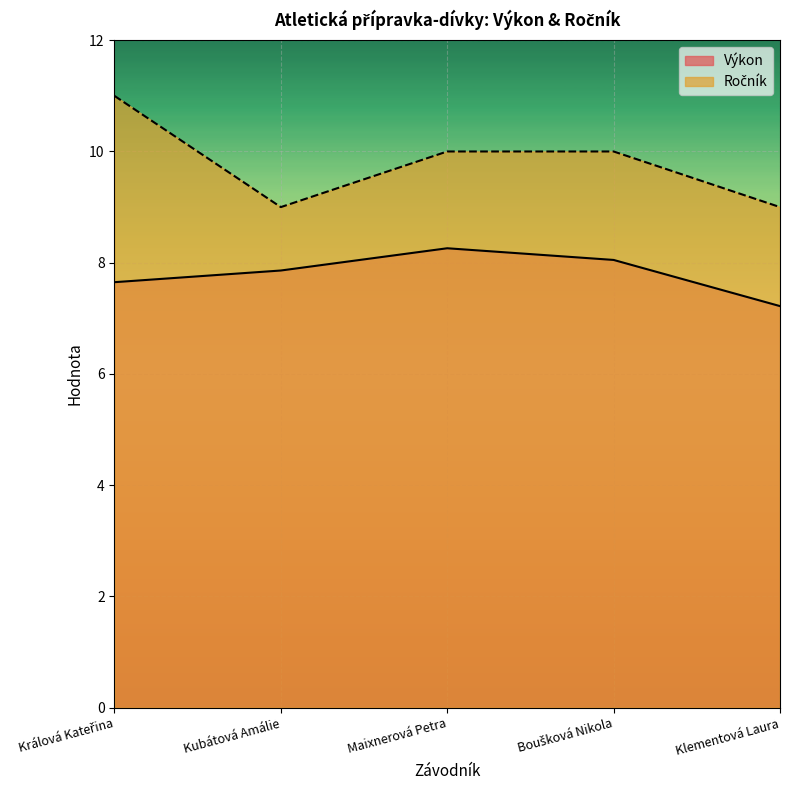

Is the value of Ročník at Maixnerová Petra greater than the value of Výkon at Boušková Nikola?

Yes